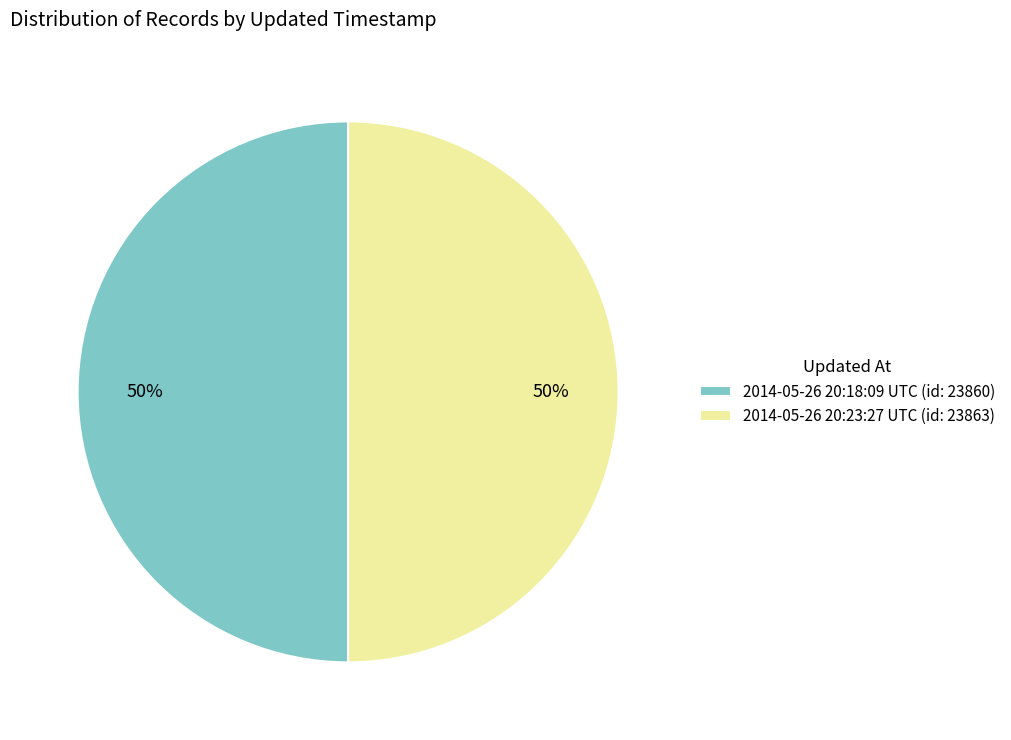

What is the ratio of the value at 2014-05-26 20:23:27 UTC (id: 23863) to the value at 2014-05-26 20:18:09 UTC (id: 23860)?

1.0